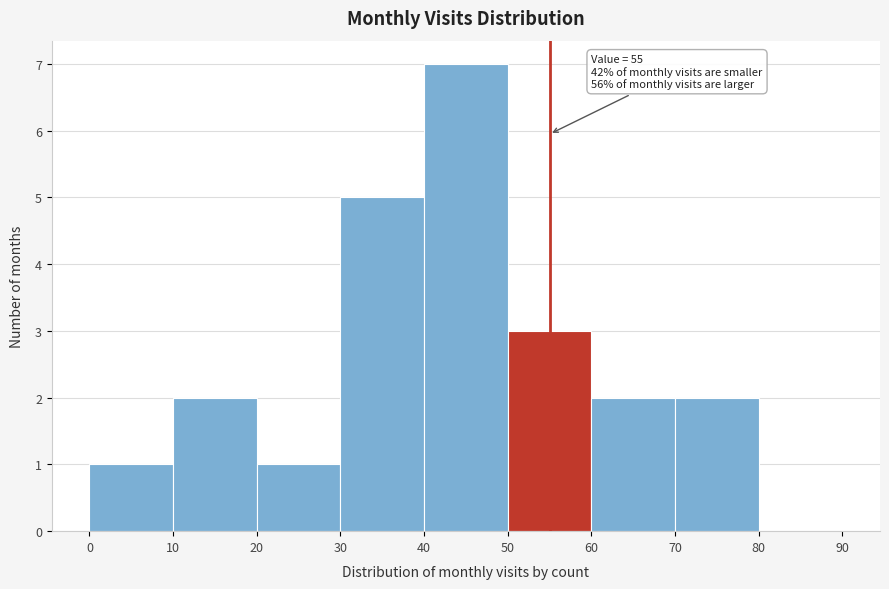

Which range on the x-axis has the tallest bar?

40 to 50